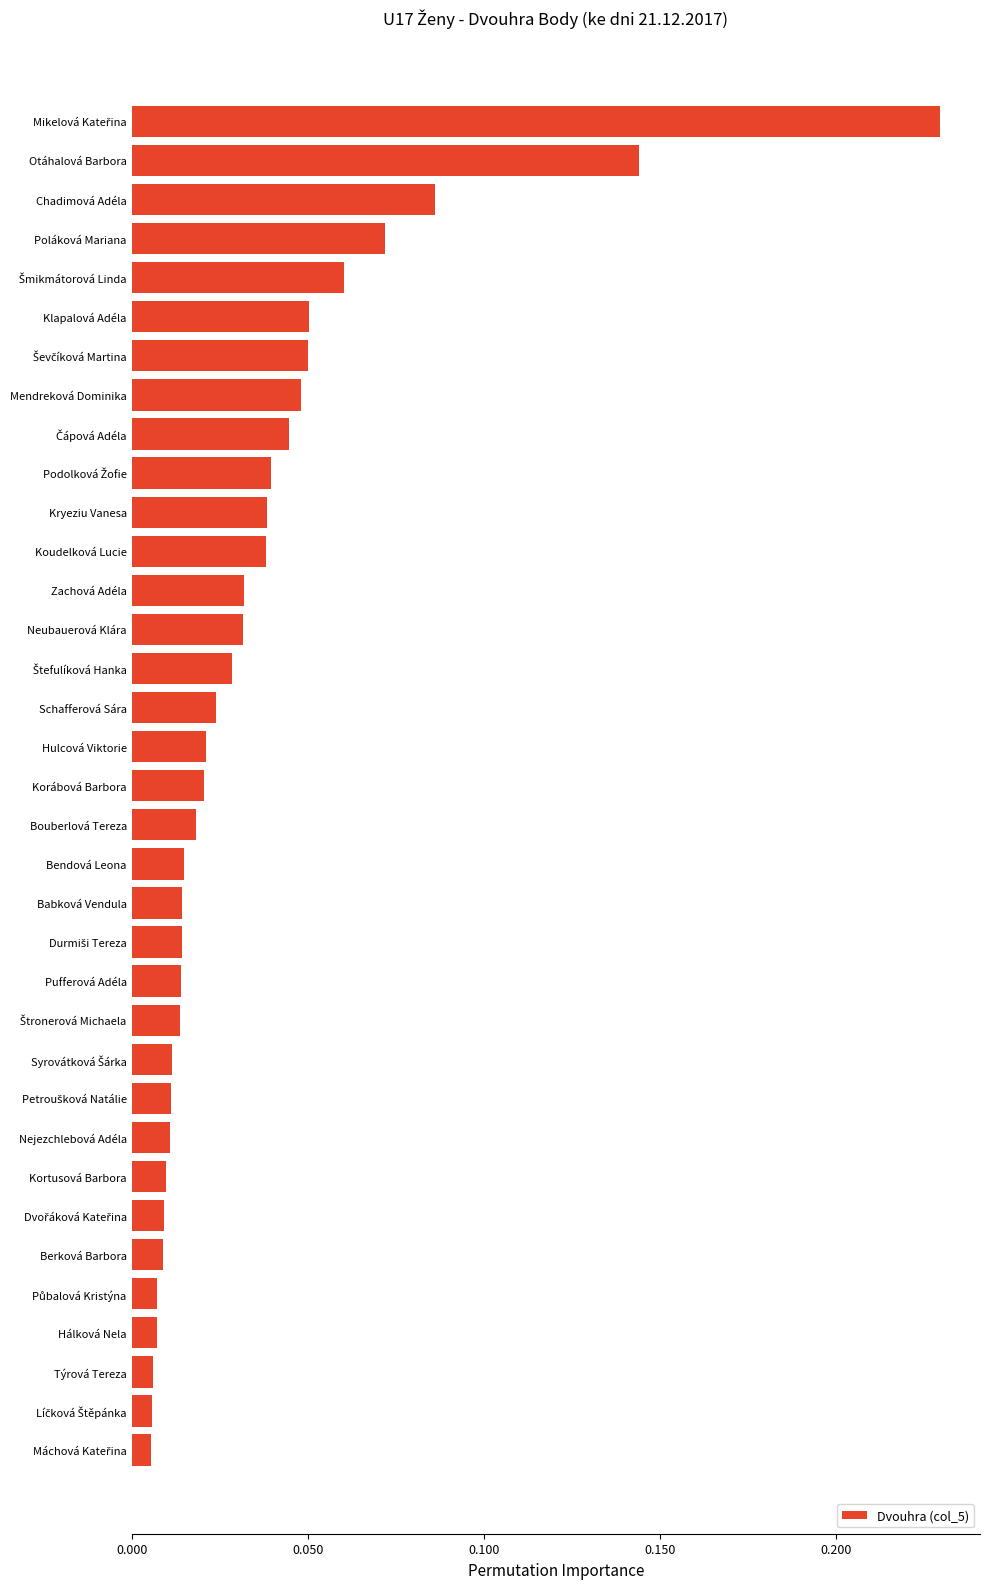

Are the bars horizontal?

Yes